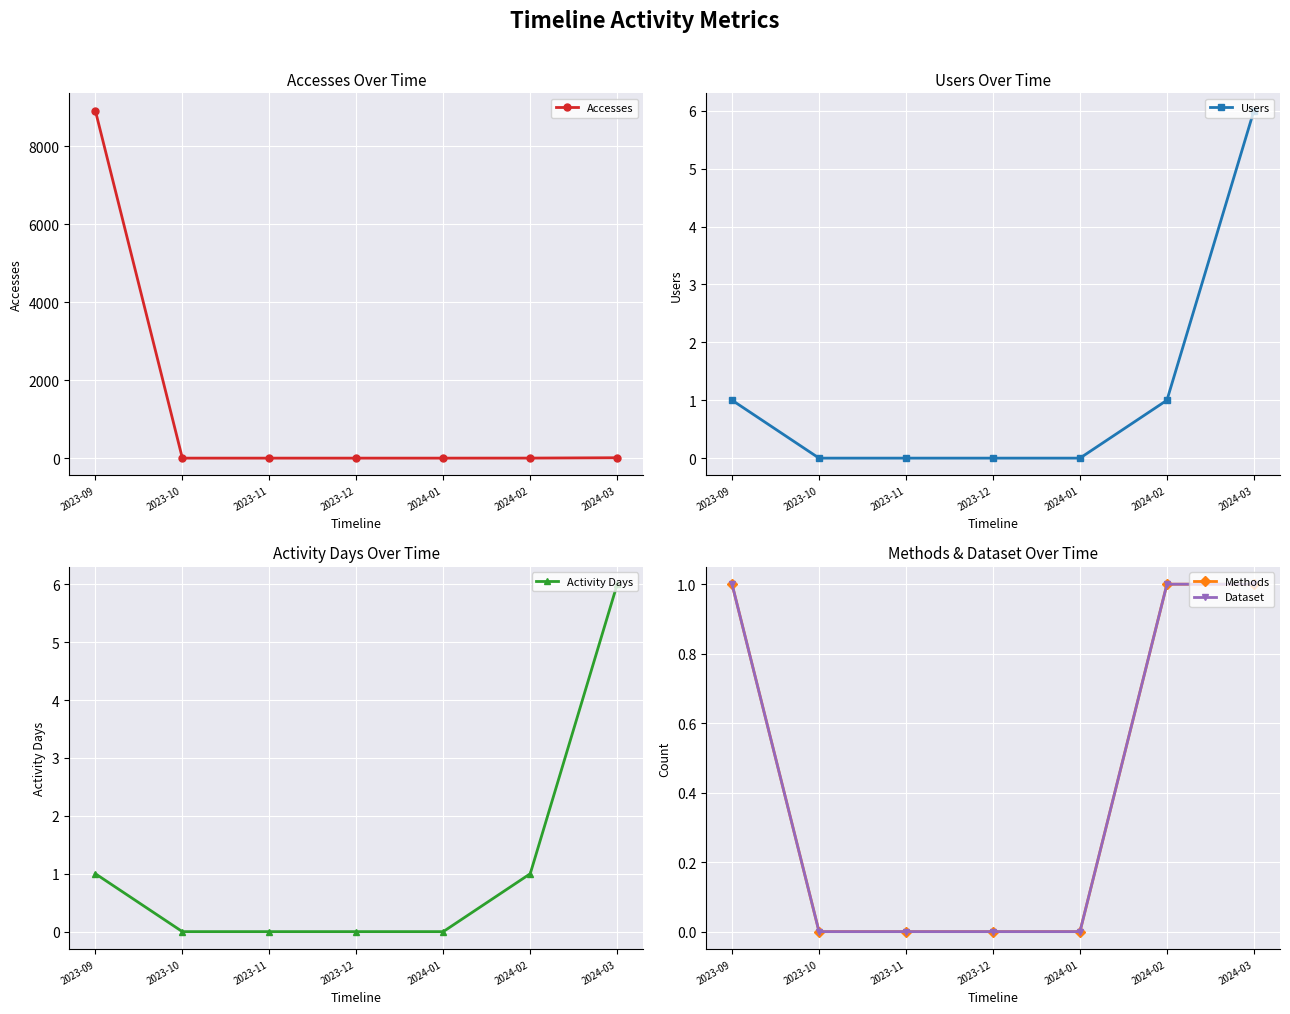

List the labels in order of Accesses value, largest first.

2023-09, 2024-03, 2024-02, 2023-10, 2023-11, 2023-12, 2024-01